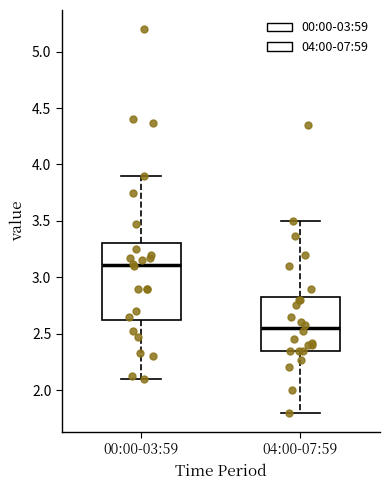

Which box's median line is the lowest?

04:00-07:59